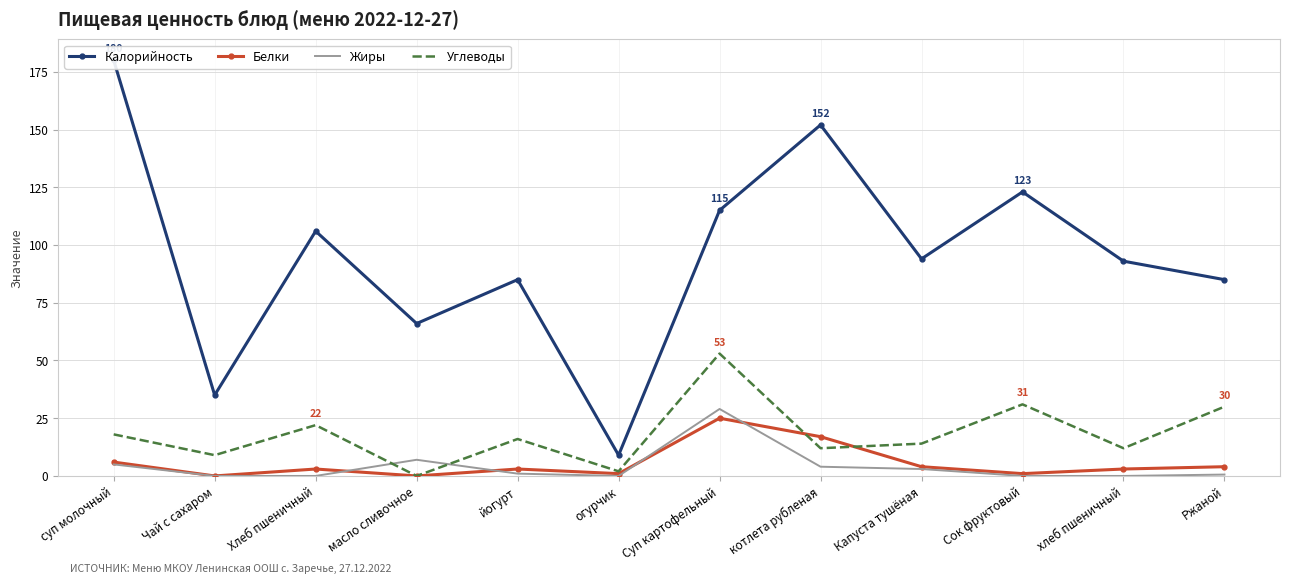

What is the difference between the second highest and second lowest values in the Жиры series?

7.0